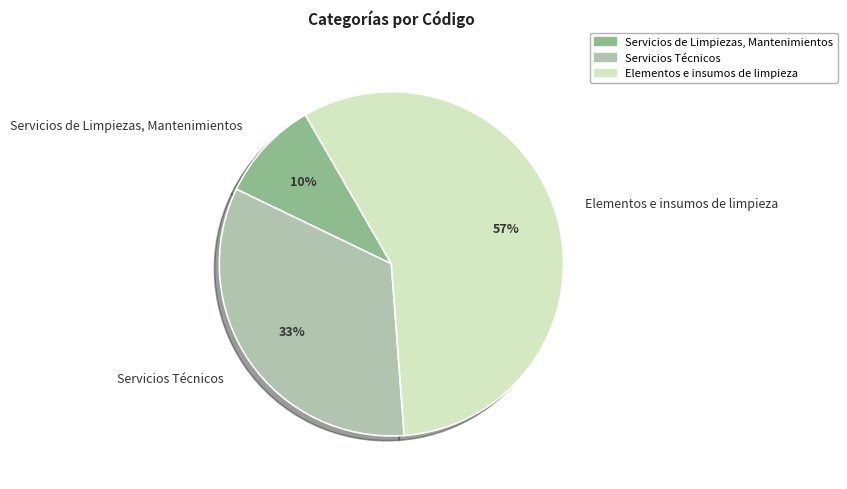

What is the largest slice in the pie chart?

Elementos e insumos de limpieza